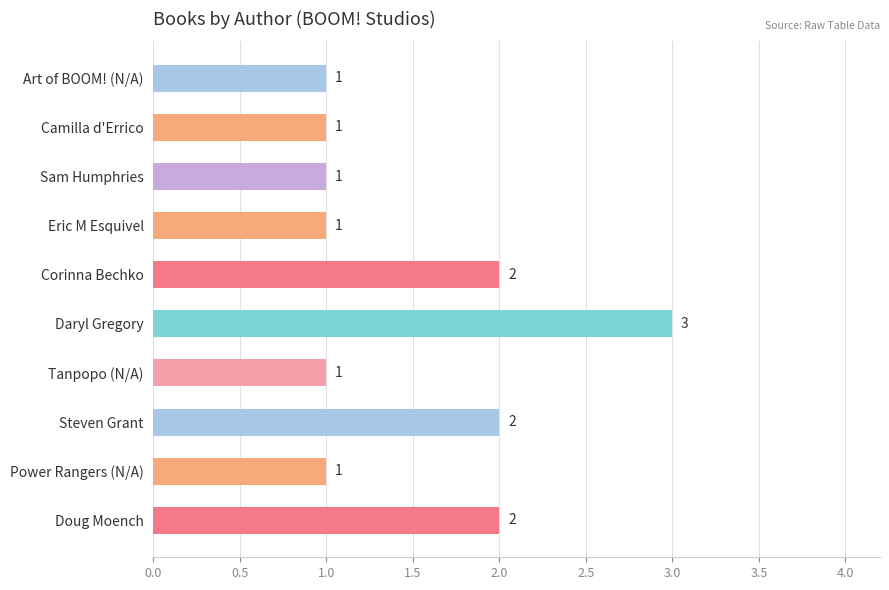

What is the average value?

2